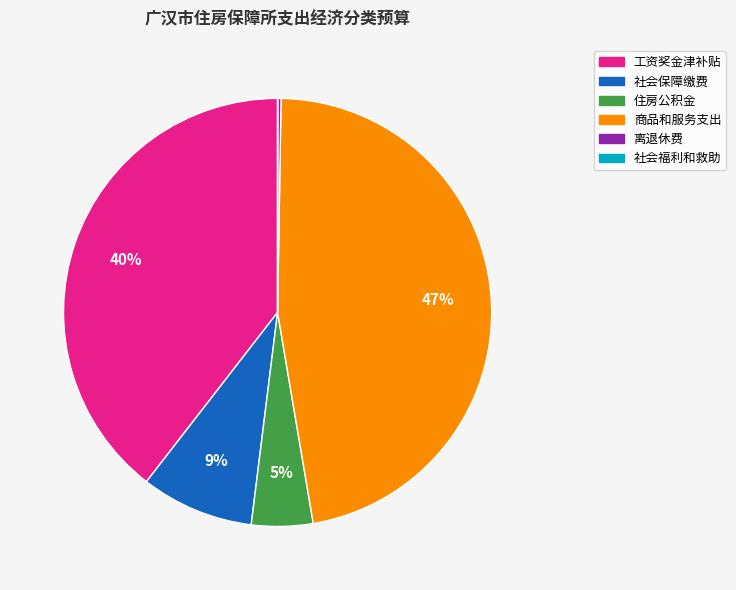

Does 商品和服务支出 account for over 50% of the chart?

No